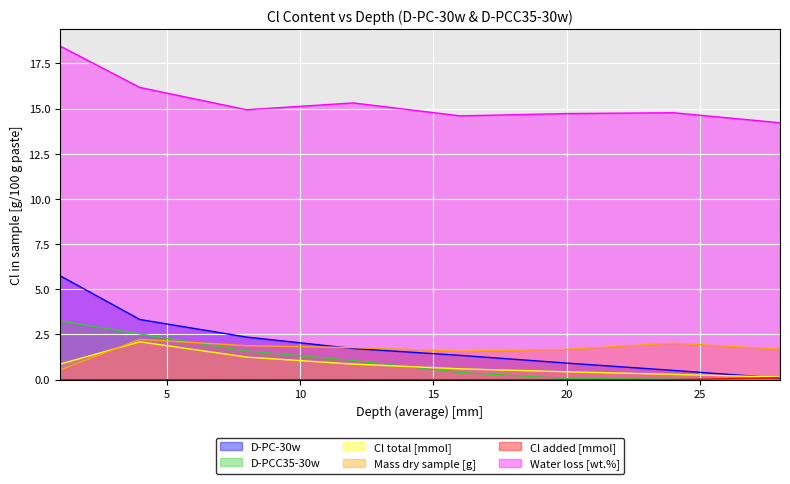

What is the maximum value shown in the chart?

18.5